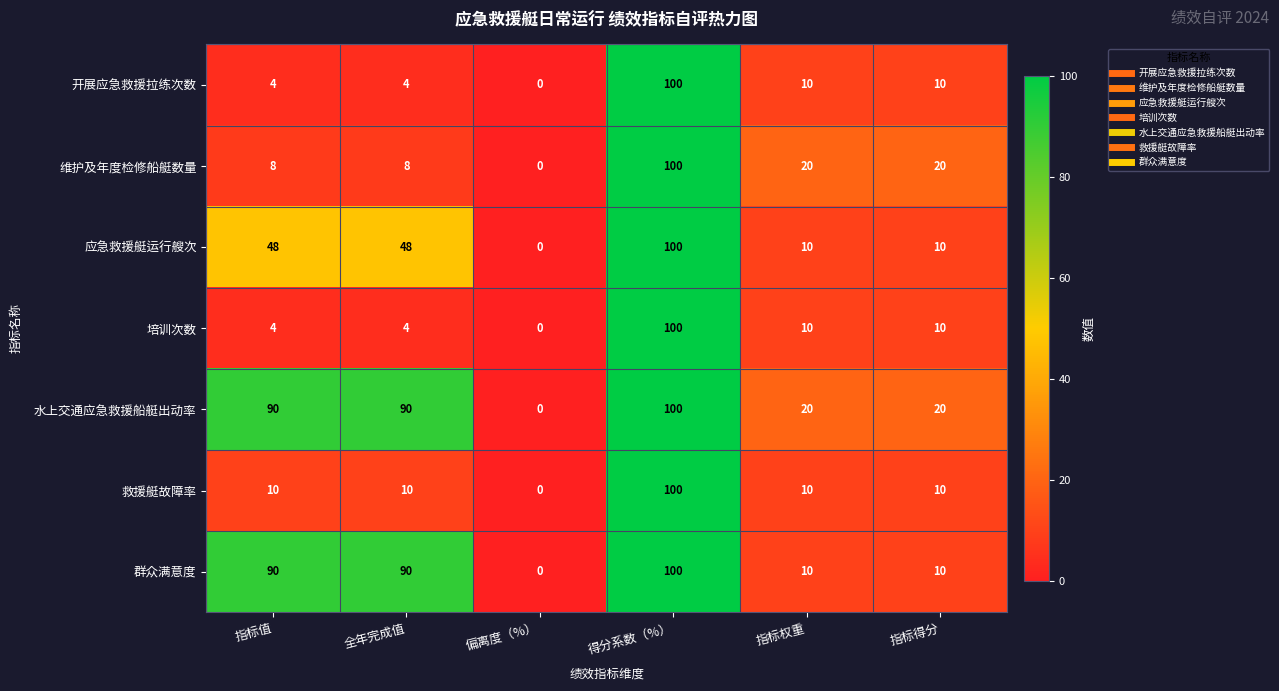

At how many categories does at least one series exceed 18?

5